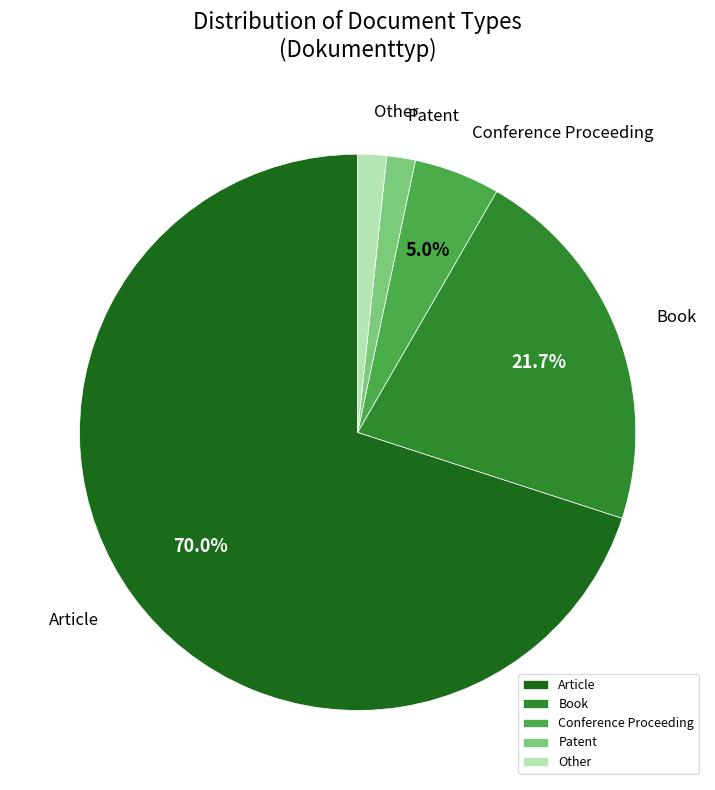

What percentage is the Patent slice, to the nearest percent?

2%